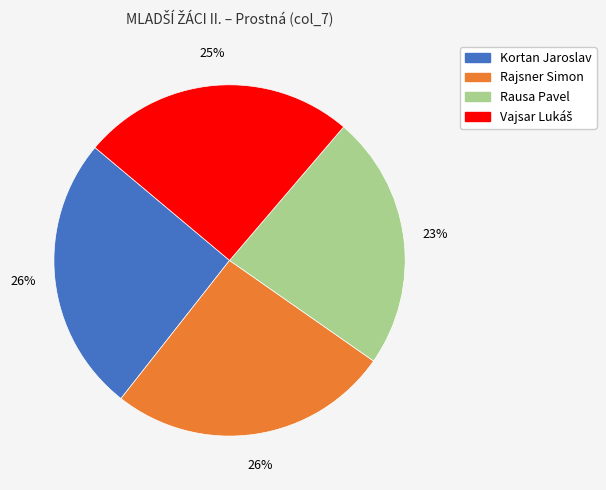

To the nearest percent, what percentage of the pie is Kortan Jaroslav?

26%